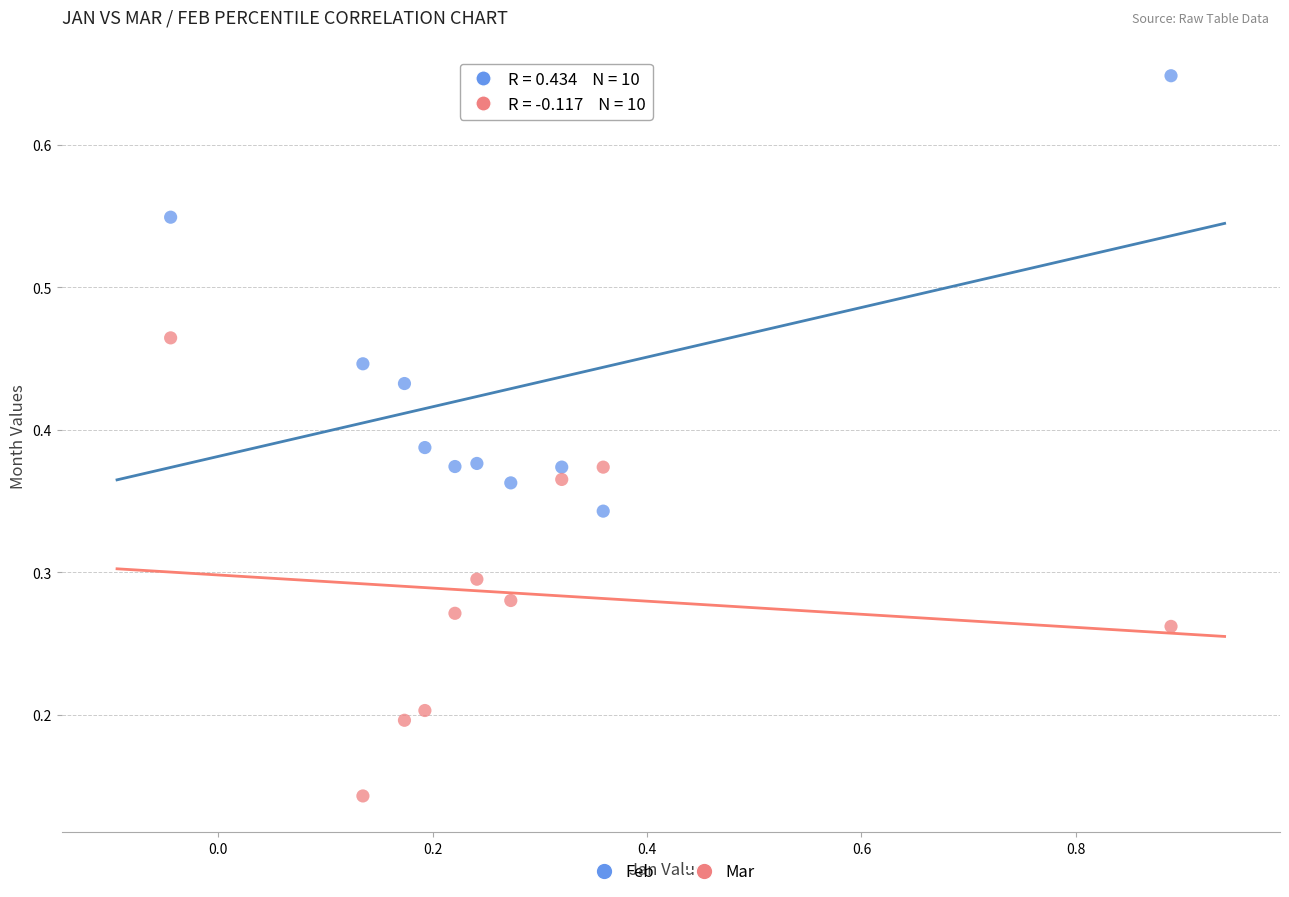

What is the X range (max minus min) for the scatter plot?

0.9